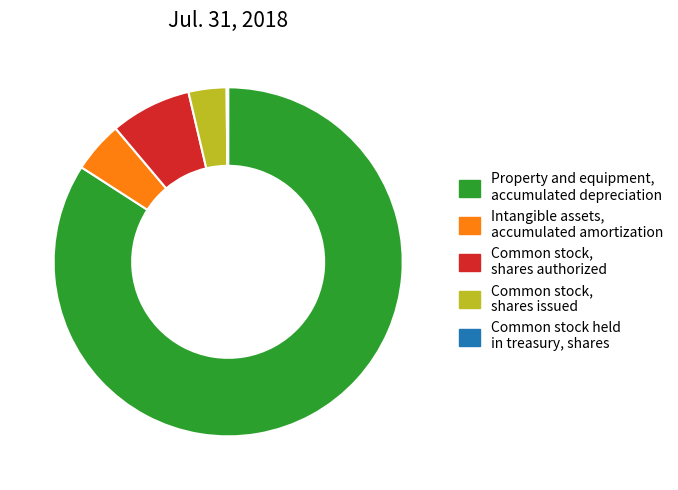

Which has a higher value, Intangible assets, accumulated amortization or Common stock, shares authorized?

Common stock, shares authorized